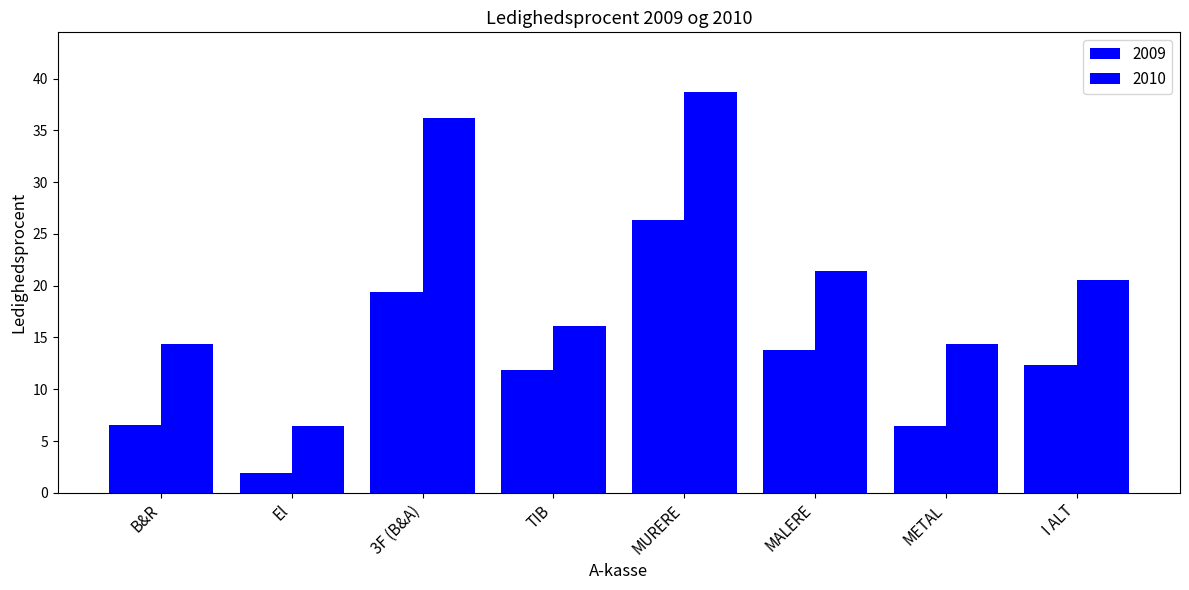

What is the highest value of the 2010 series?

38.7